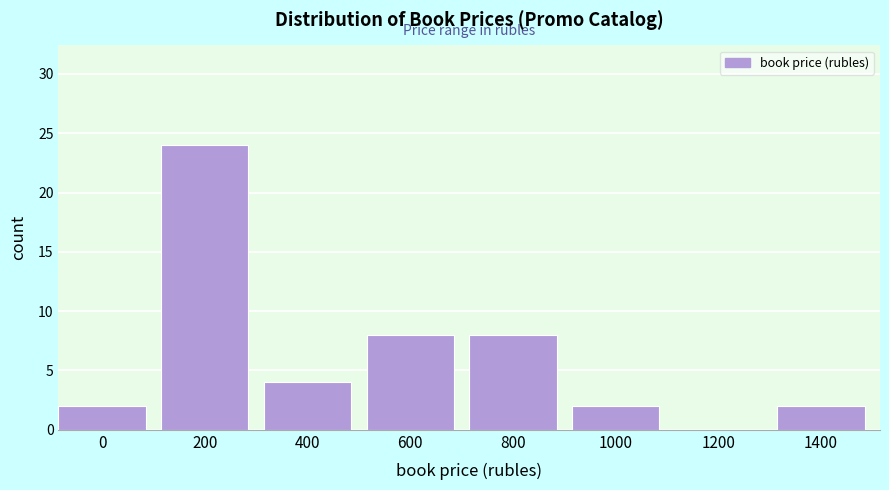

Reading left to right, extract all data points from this chart.

0=2	200=24	400=4	600=8	800=8	1000=2	1200=0	1400=2